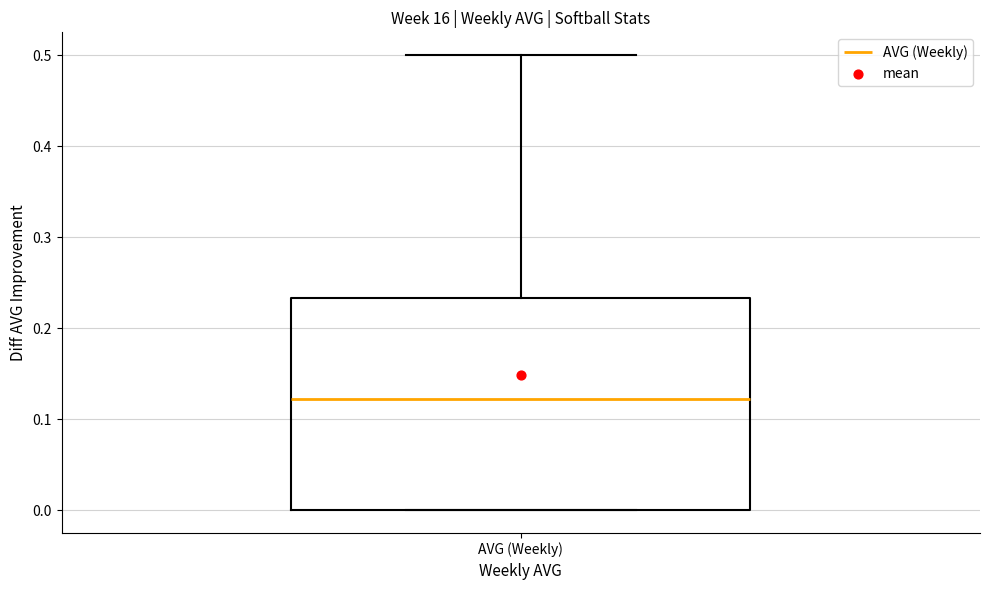

Read this box plot against the y-axis: the position of the median line, the range covered by the box, and the ends of both whiskers. The values are not printed on the chart, so give them approximately, as read against the axis.

median 0.12, box 0.00 to 0.23, whiskers 0.00 to 0.50